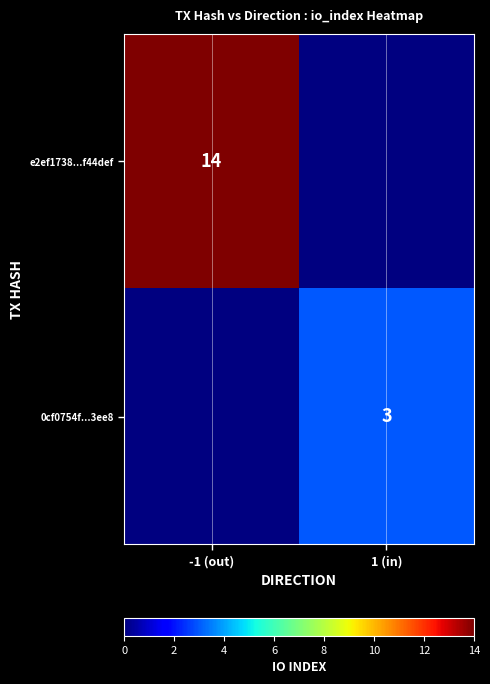

True or false: e2ef1738...f44def has a value of 14 at -1 (out).

True